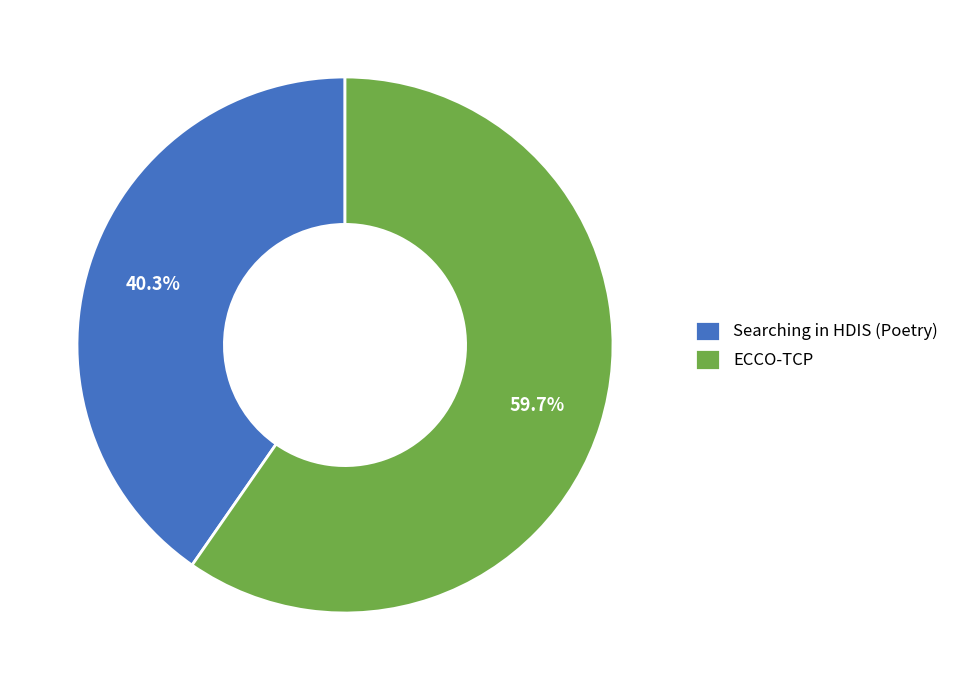

The ECCO-TCP slice represents 60% of the pie. True or false?

True